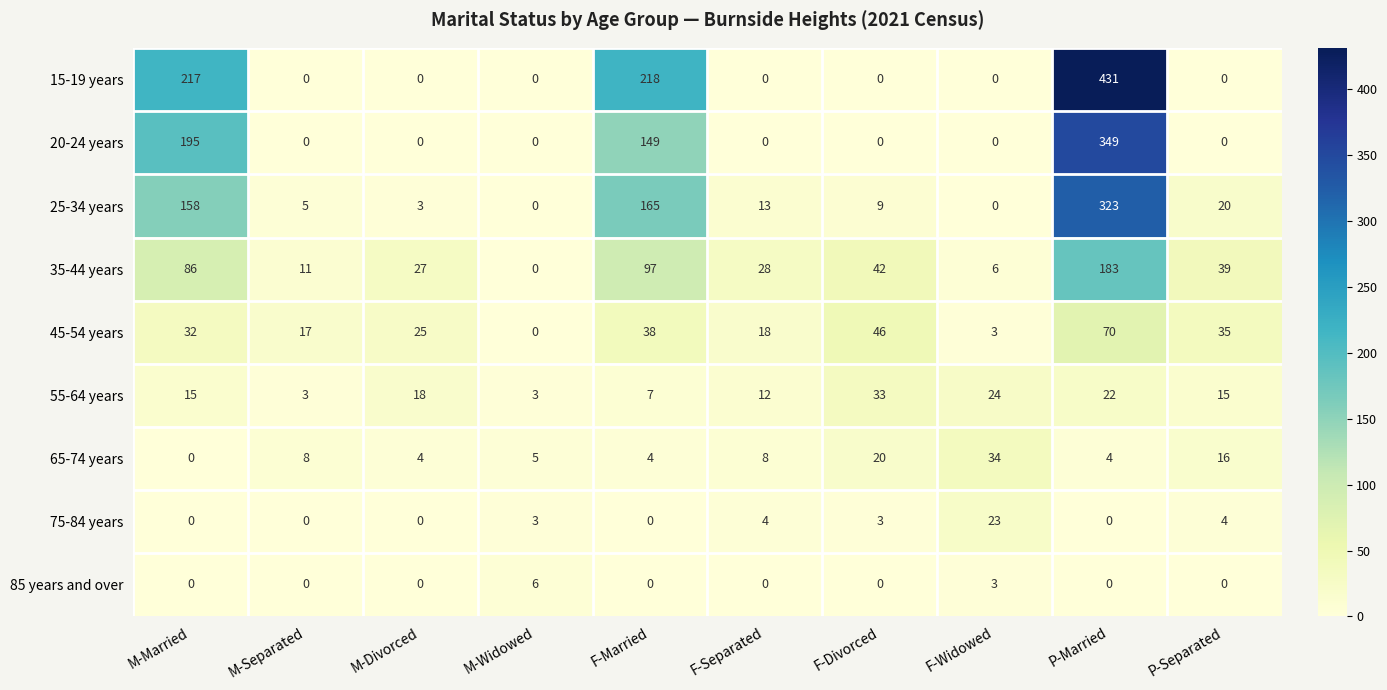

At which label is 35-44 years closest to 91?

M-Married